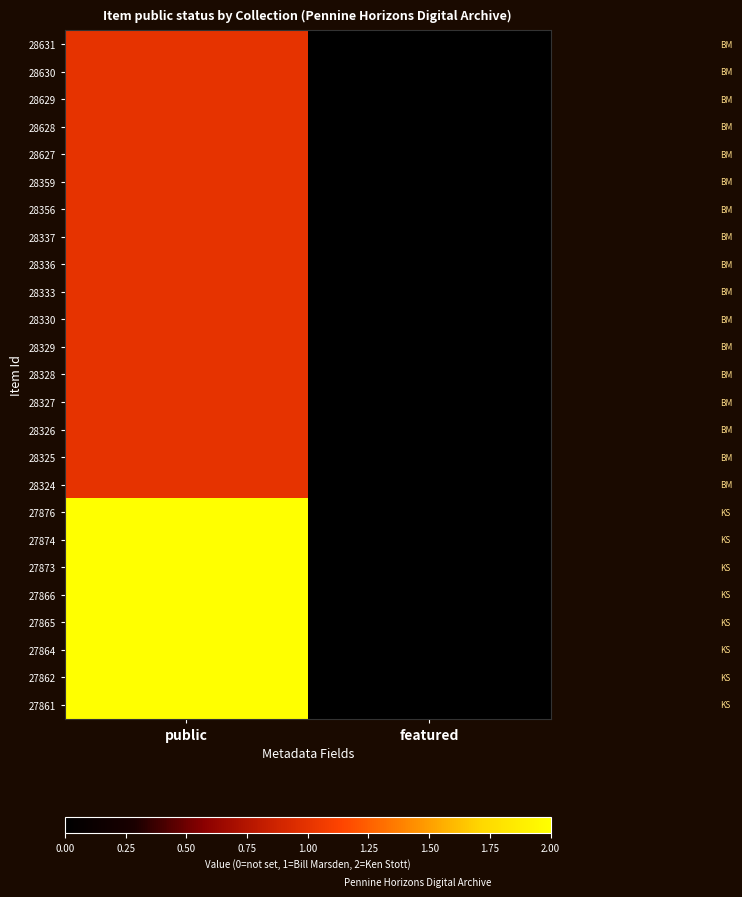

Reading left to right, extract all data points from this chart.

28631: public=1	featured=0
28630: public=1	featured=0
28629: public=1	featured=0
28628: public=1	featured=0
28627: public=1	featured=0
28359: public=1	featured=0
28356: public=1	featured=0
28337: public=1	featured=0
28336: public=1	featured=0
28333: public=1	featured=0
28330: public=1	featured=0
28329: public=1	featured=0
28328: public=1	featured=0
28327: public=1	featured=0
28326: public=1	featured=0
28325: public=1	featured=0
28324: public=1	featured=0
27876: public=2	featured=0
27874: public=2	featured=0
27873: public=2	featured=0
27866: public=2	featured=0
27865: public=2	featured=0
27864: public=2	featured=0
27862: public=2	featured=0
27861: public=2	featured=0